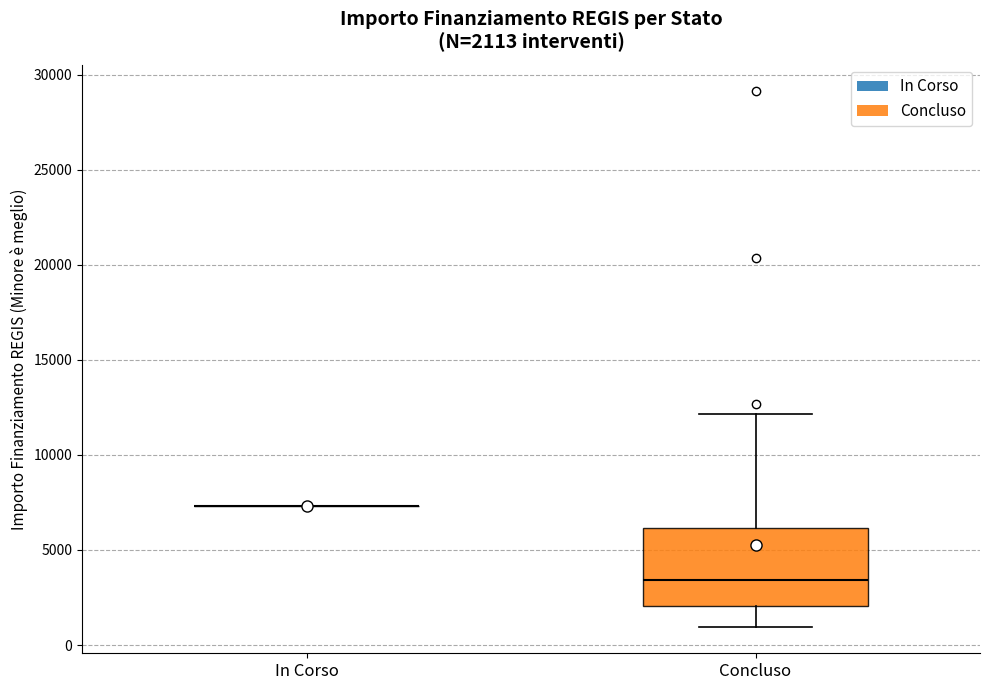

Comparing the boxes themselves (not the whiskers), which one is the tallest?

Concluso